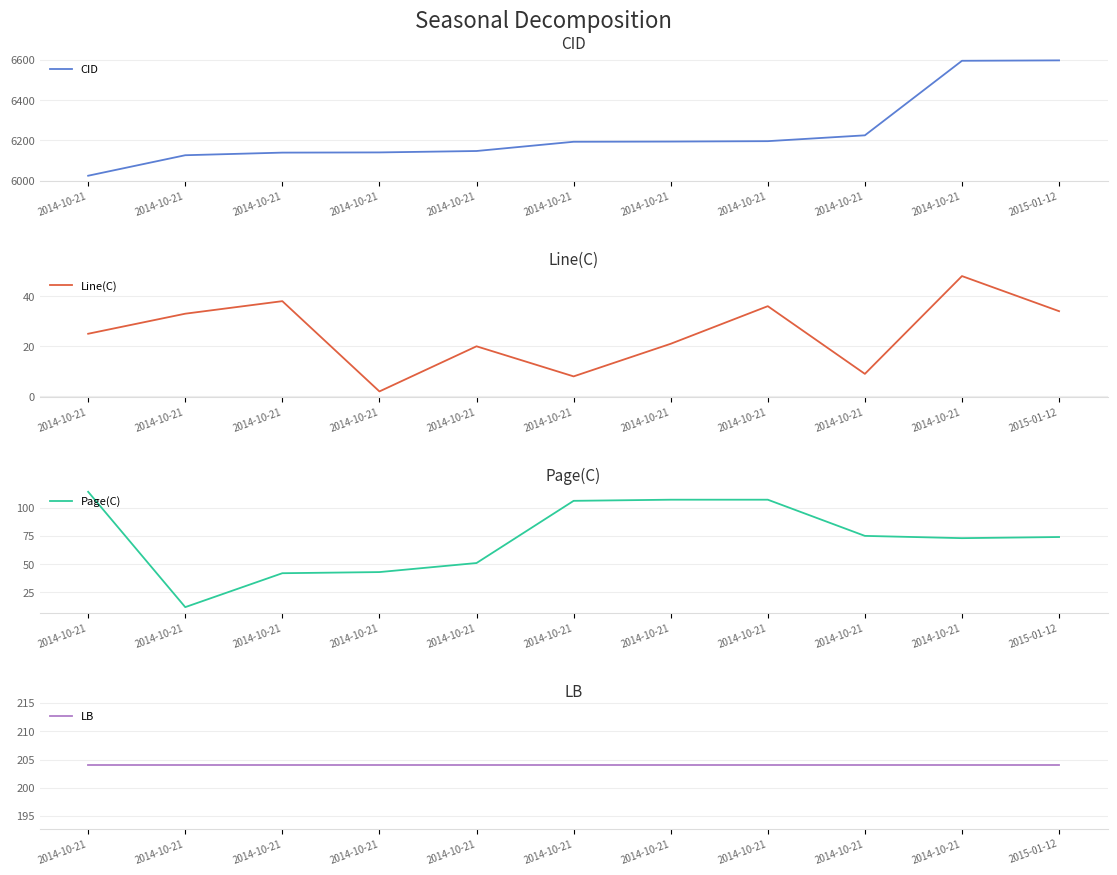

Does the chart display data point markers on the line(s)?

No